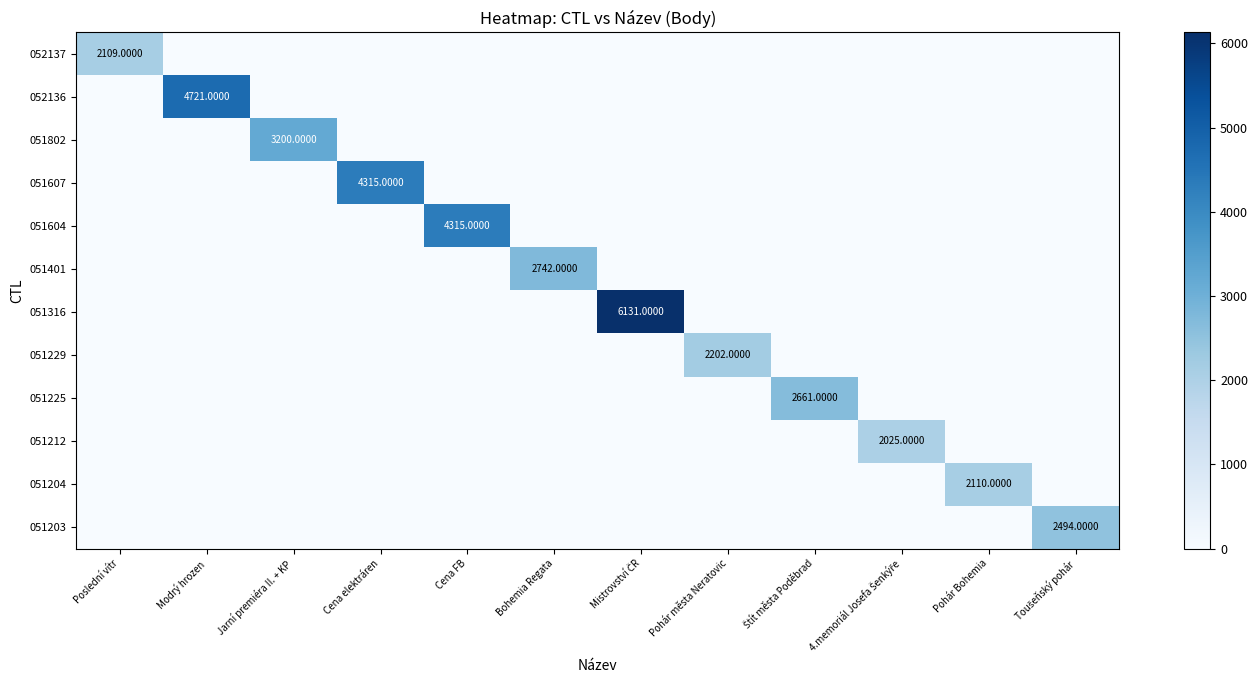

True or false: 051203 has a value of 0 at Štít města Poděbrad.

True